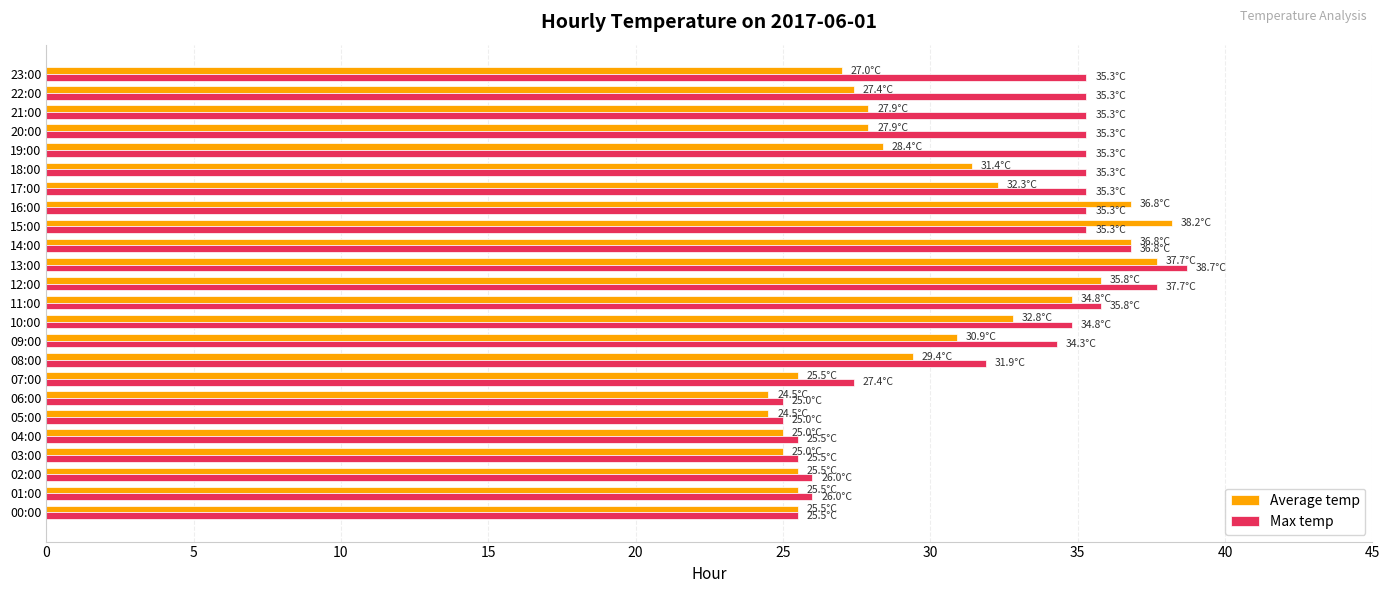

What is the maximum value for Max temp?

38.7